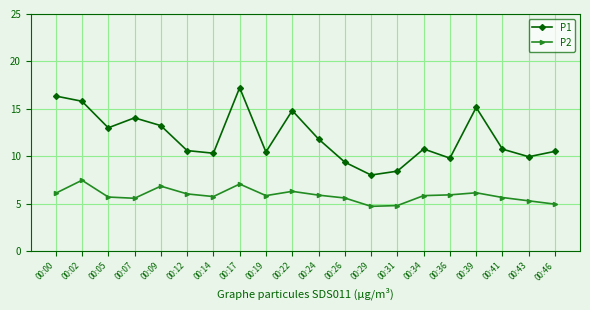

Which label corresponds to the largest value in the chart?

00:17